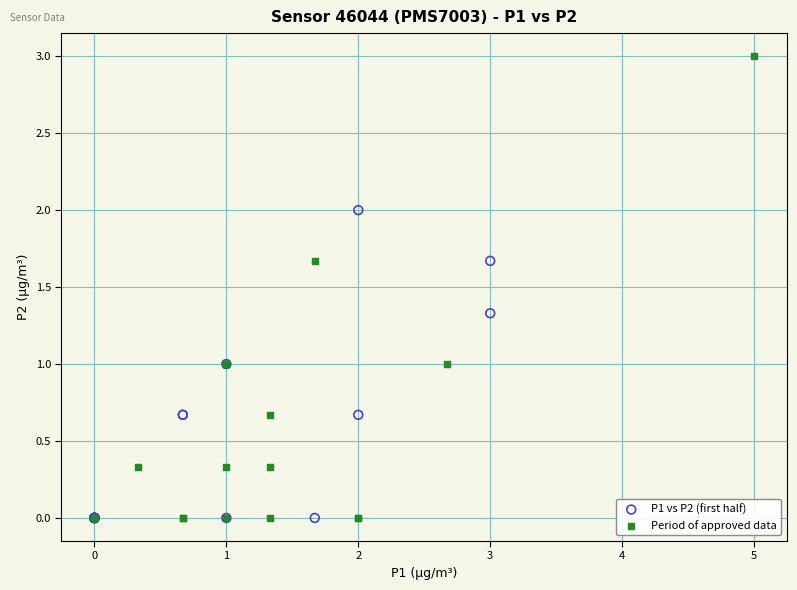

Which series has the largest Y range (max minus min)?

Period of approved data